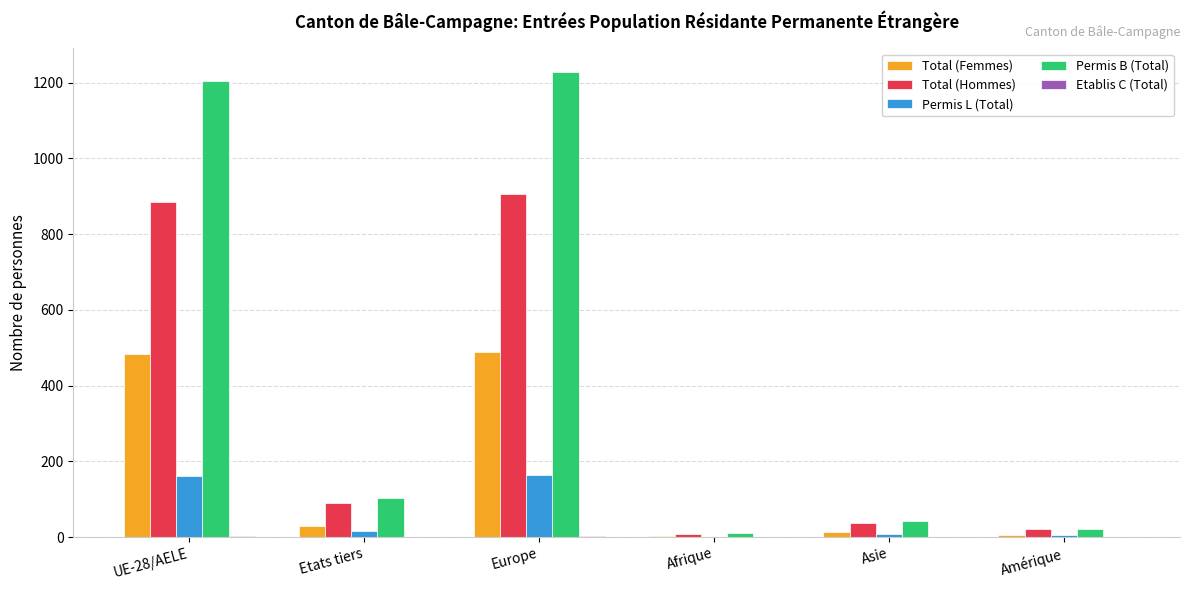

Between Etats tiers and Europe, which series saw the biggest shift?

Permis B (Total)